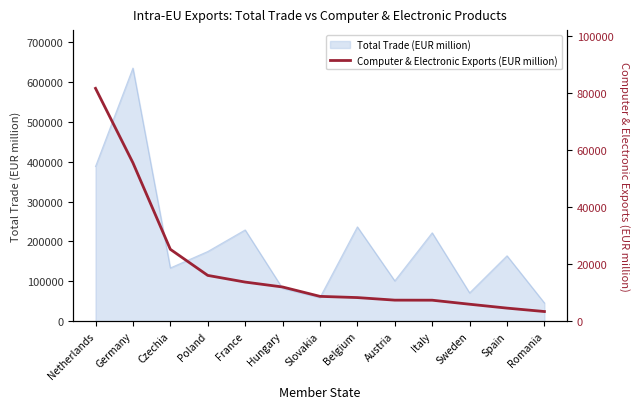

The value of Total Trade (EUR million) at Hungary is 82322.0. True or false?

True